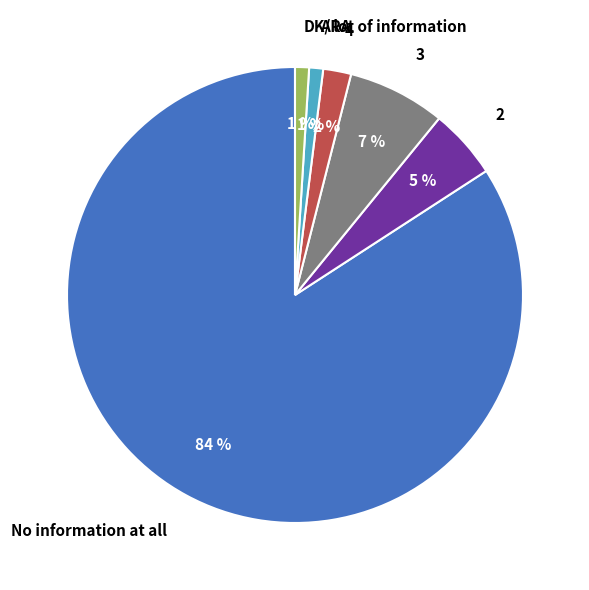

What percentage is the 3 slice, to the nearest percent?

7%